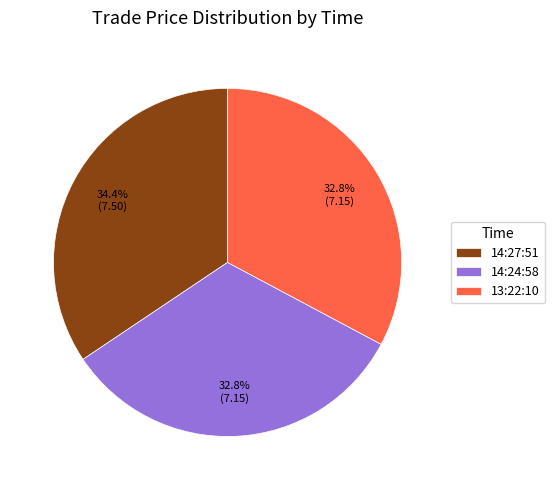

Combined, do 14:27:51 and 14:24:58 account for over 50%?

Yes